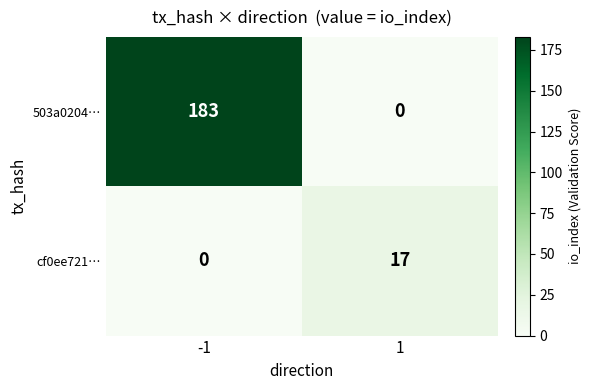

Reading right to left, transcribe all the data shown in this chart.

503a0204…: 1=0	-1=183
cf0ee721…: 1=17	-1=0